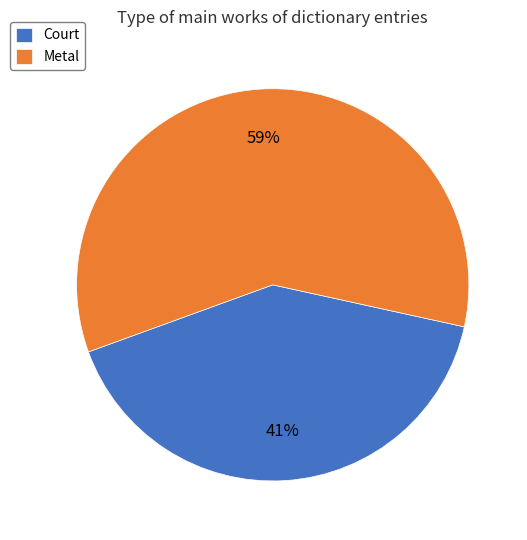

Combined, do Metal and Court account for over 50%?

Yes